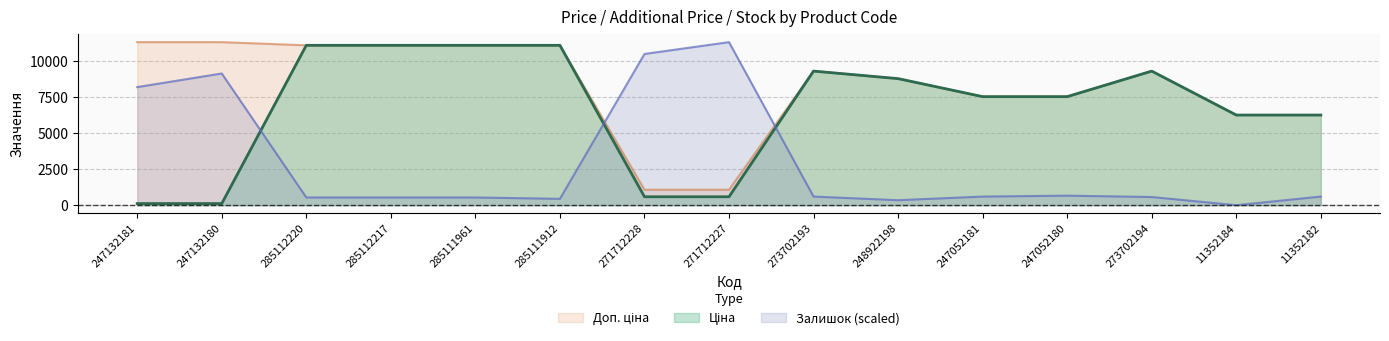

Which series has the largest range (max minus min)?

Залишок (scaled)